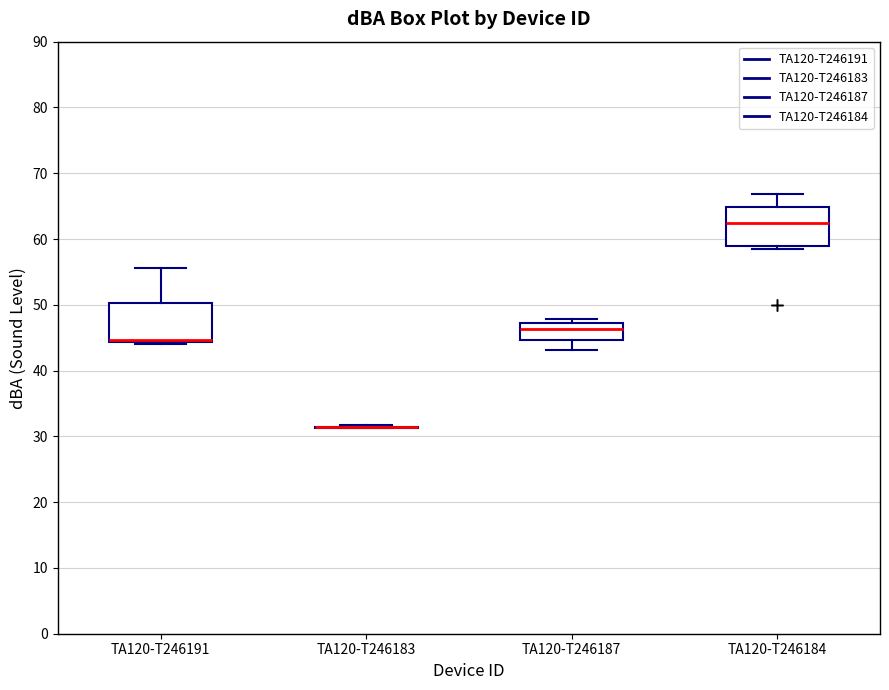

Where does the median line of the box for TA120-T246184 sit on the y-axis? The values are not printed on the chart, so give them approximately, as read against the axis.

62